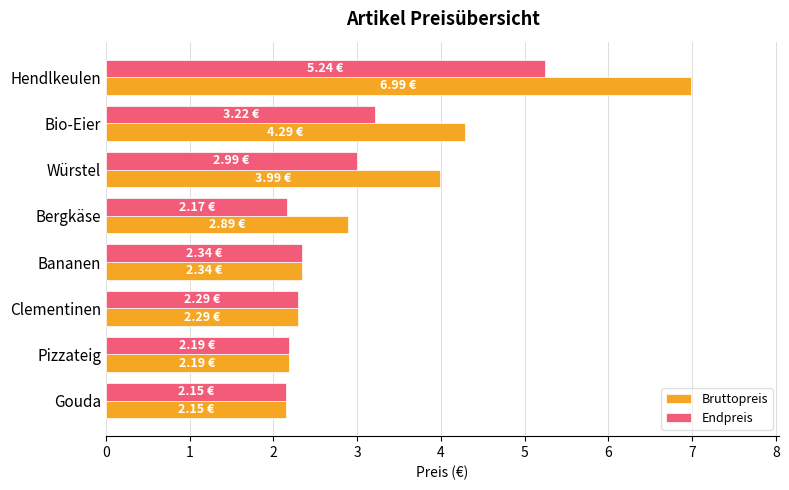

Rank the series by their average value, from lowest to highest.

Endpreis, Bruttopreis